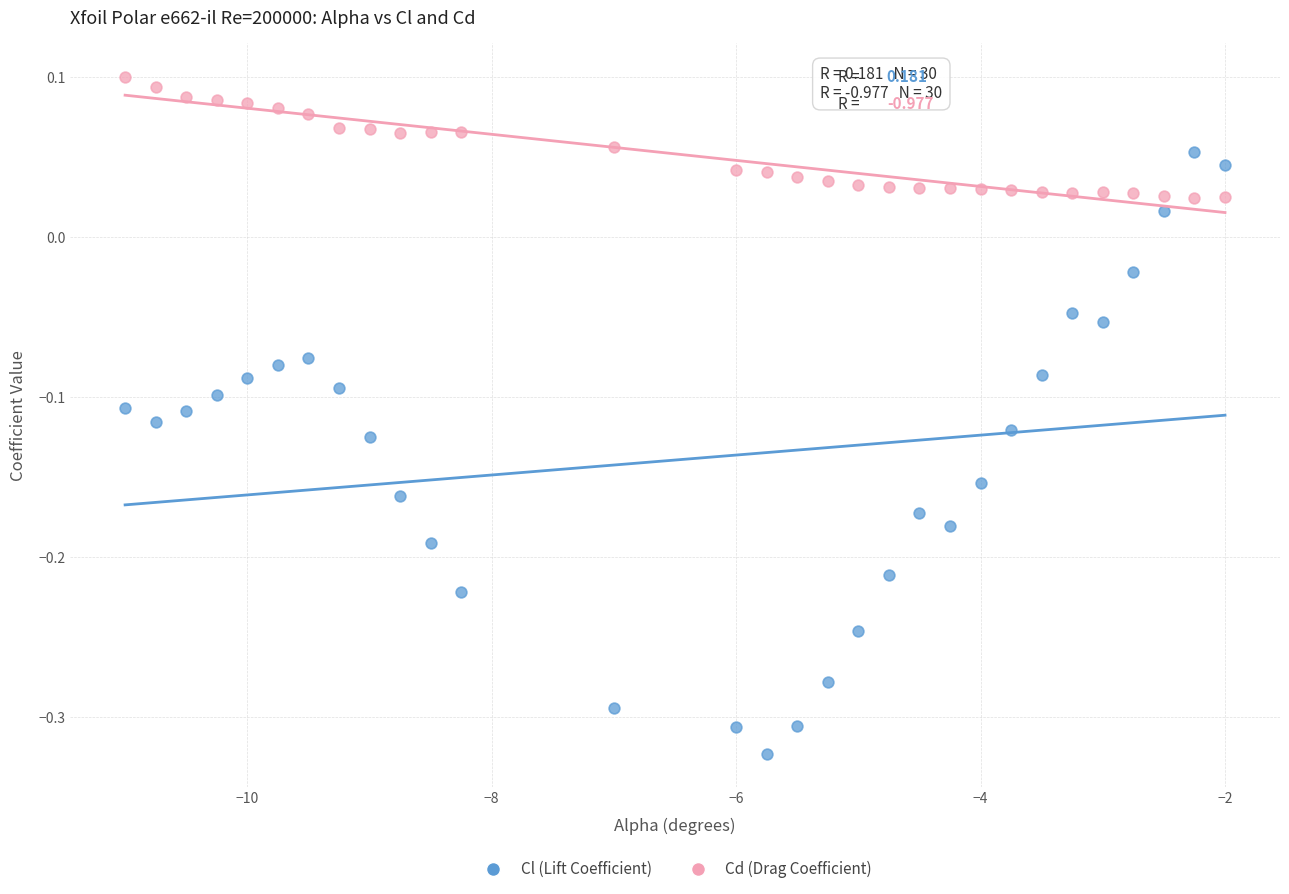

Across all data points, what is the range of X values (max minus min)?

9.0